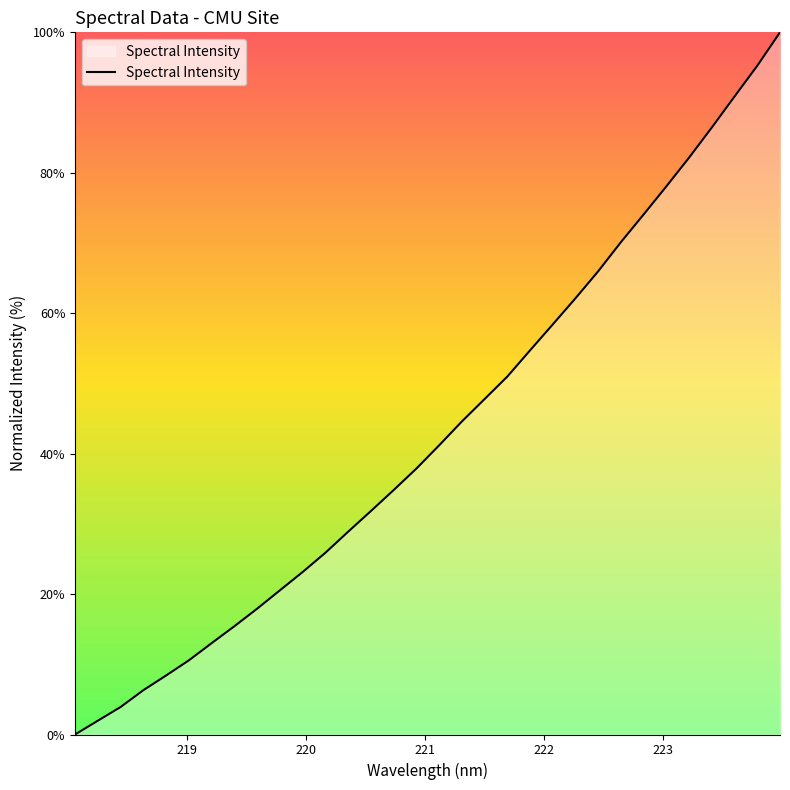

What is the difference between the maximum and minimum values?

100.0